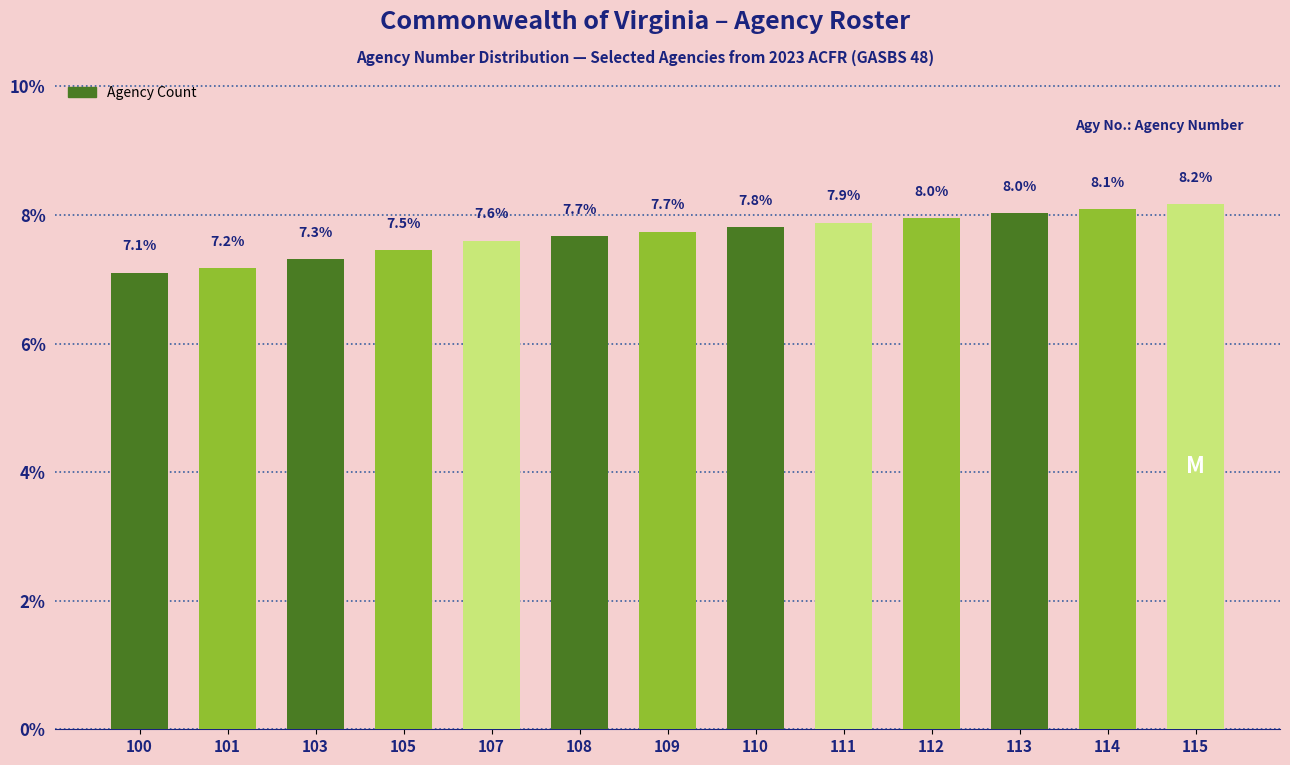

What is the average value?

7.7